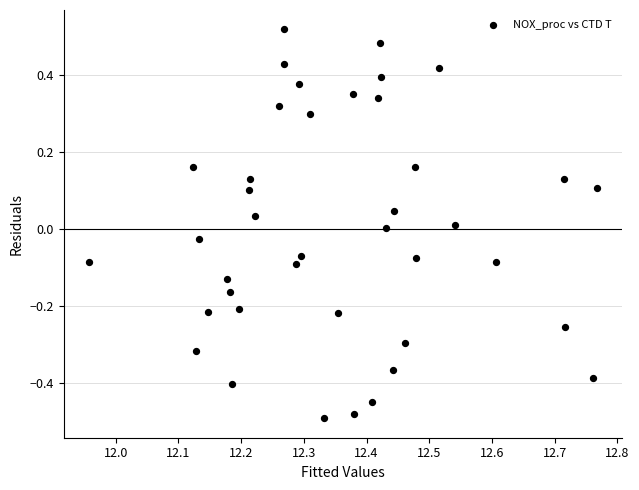

What is the range of X values (max minus min)?

0.8